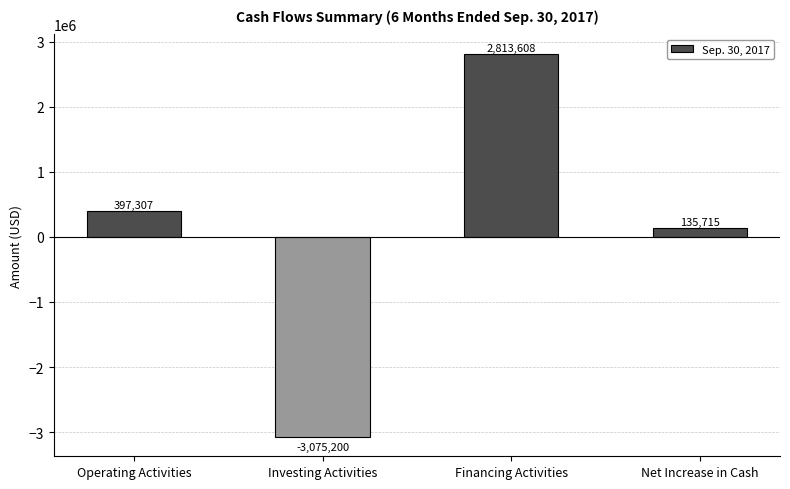

What is the approximate value at Net Increase in Cash, to the nearest 100?

135700